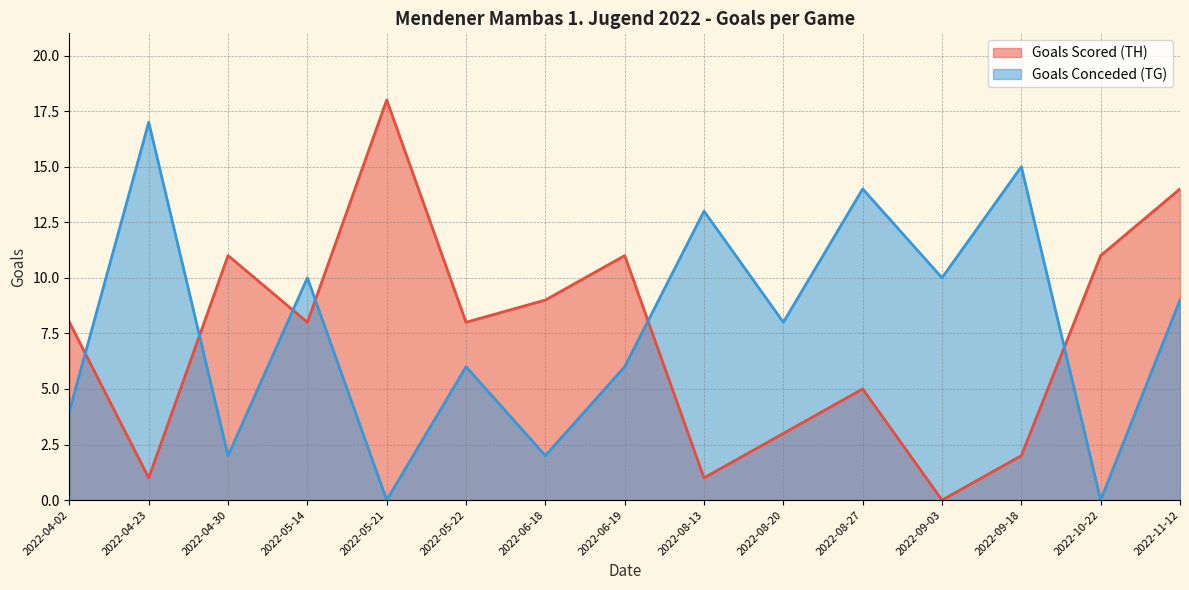

Which series has the largest total across all categories?

Goals Conceded (TG)